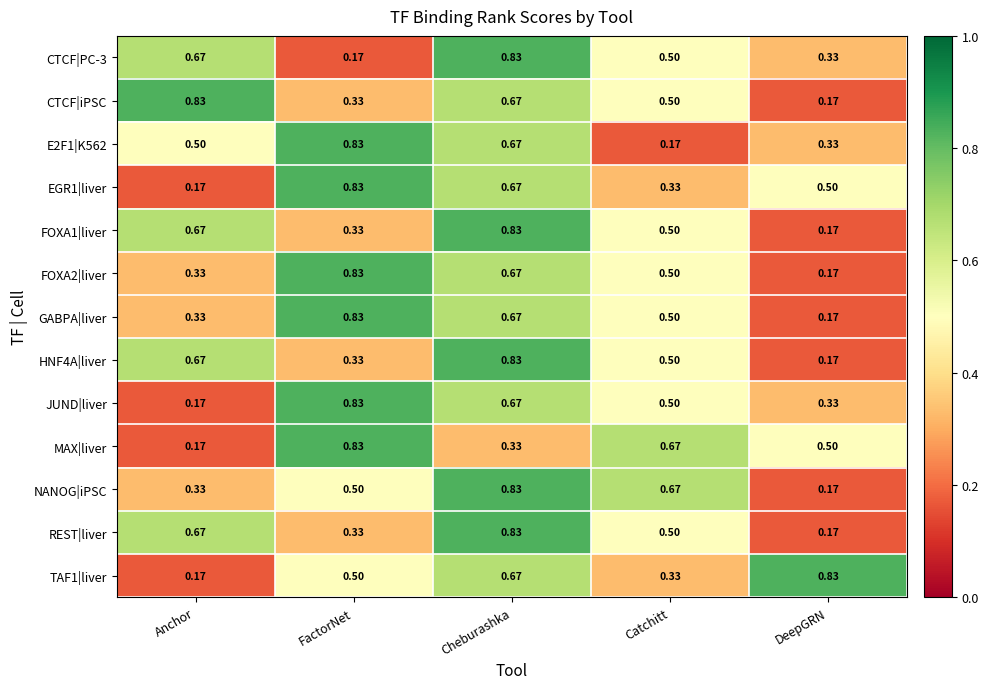

List the labels in order of TAF1|liver value, smallest first.

Anchor, Catchitt, FactorNet, Cheburashka, DeepGRN